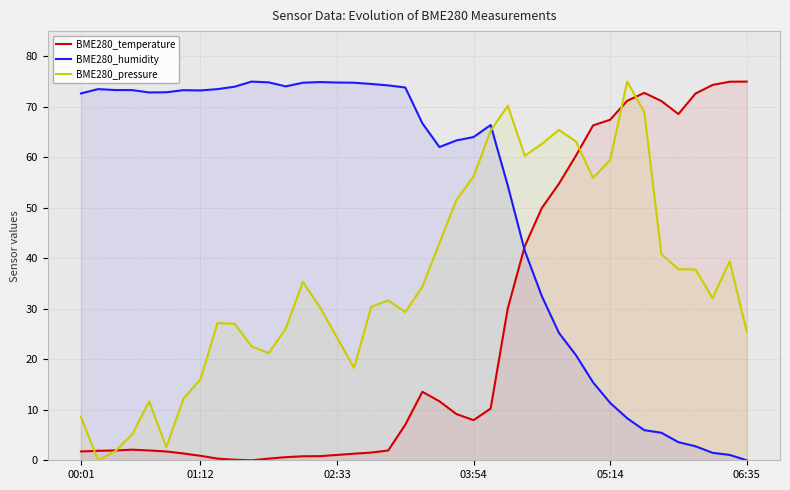

Reading right to left, transcribe all the data shown in this chart.

BME280_temperature: 75.0	75.0	74.3	72.6	68.6	71.2	72.8	71.2	67.4	66.3	60.4	54.8	50.0	42.4	30.0	10.2	8.0	9.1	11.7	13.6	7.0	1.9	1.5	1.3	1.1	0.8	0.8	0.6	0.3	0.0	0.1	0.3	0.9	1.3	1.7	1.9	2.1	1.9	1.9	1.7
BME280_humidity: 0.0	1.1	1.5	2.8	3.6	5.5	6.0	8.3	11.4	15.4	20.8	25.2	32.5	41.5	54.5	66.4	64.0	63.4	62.0	66.7	73.8	74.2	74.5	74.8	74.8	74.9	74.8	74.1	74.8	75.0	74.0	73.5	73.3	73.3	72.9	72.8	73.3	73.3	73.5	72.7
BME280_pressure: 25.5	39.4	32.1	37.8	37.8	40.9	69.0	75.0	59.5	55.9	63.1	65.4	62.7	60.3	70.2	65.3	56.2	51.6	43.0	34.4	29.4	31.7	30.4	18.3	24.3	30.3	35.3	26.1	21.2	22.6	27.0	27.2	16.1	12.2	2.6	11.7	5.1	1.8	0.0	8.6